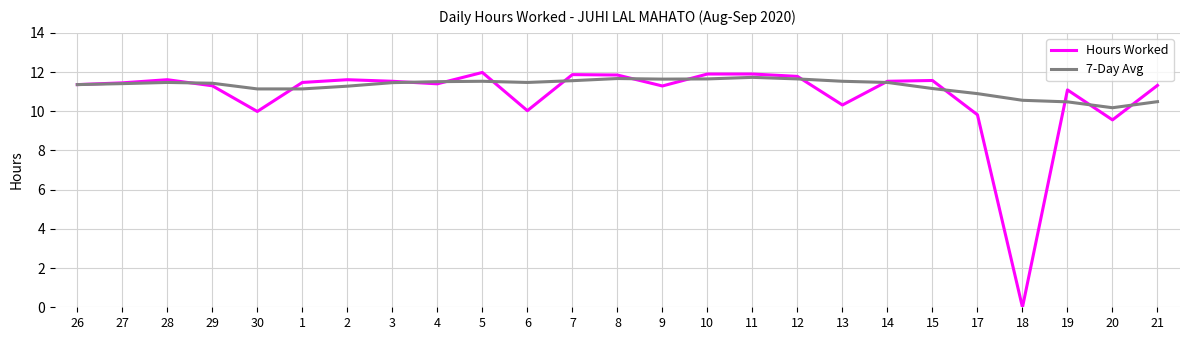

Which series changed the most between 1 and 20?

Hours Worked